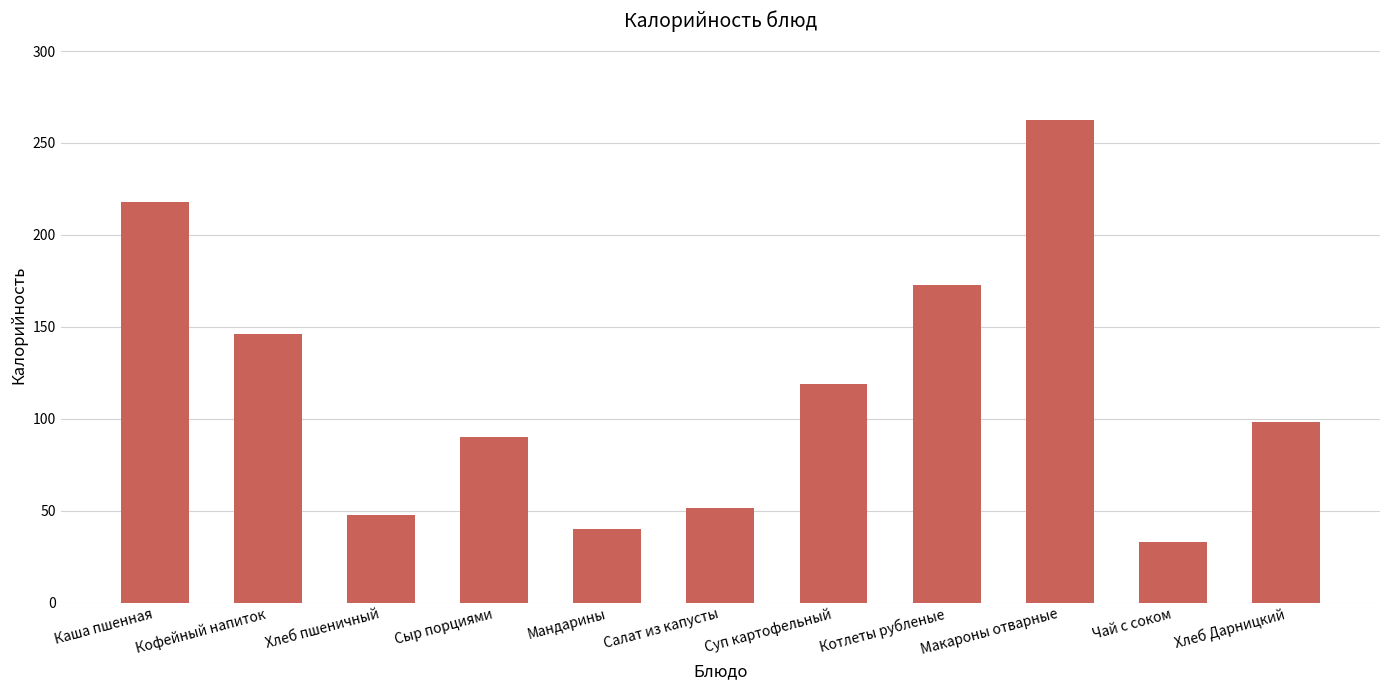

True or false: the data shows 81.0 at Кофейный напиток.

False